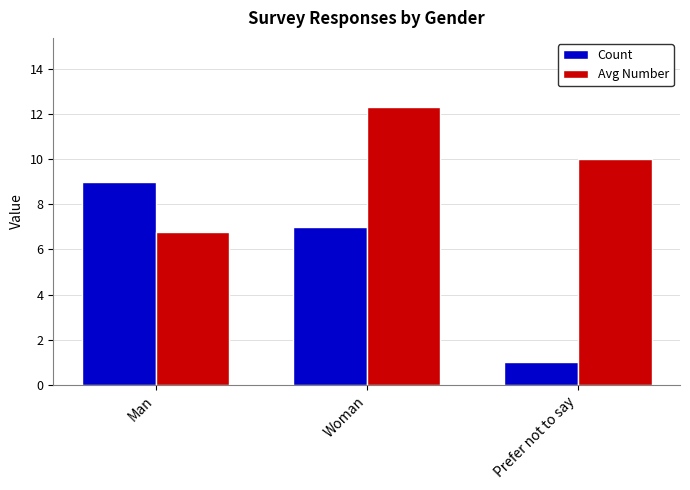

What is the difference between the second highest and minimum values in the Count series?

6.0